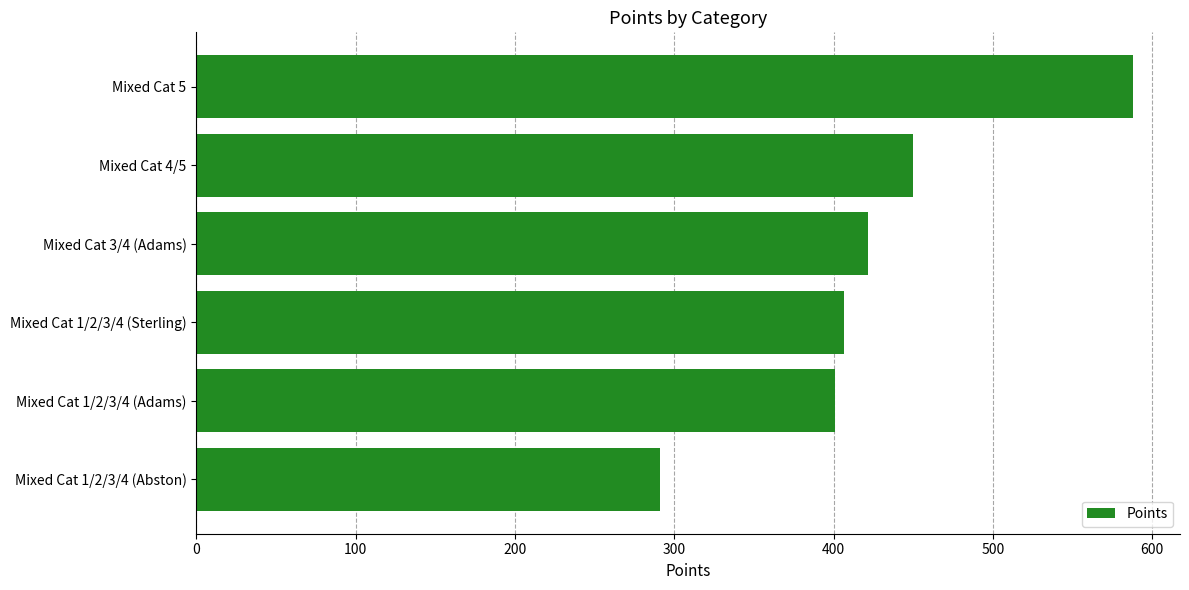

What value does the data have at Mixed Cat 1/2/3/4 (Abston)?

291.3